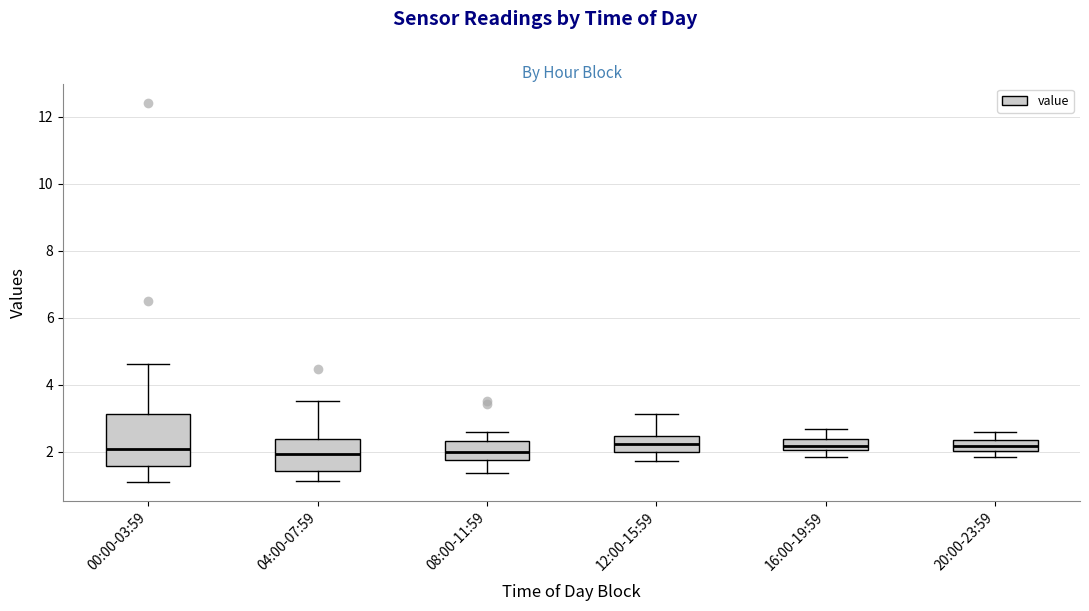

Reading left to right, read every box against the y-axis: the position of its median line, the range the box covers, and the ends of its whiskers. The values are not printed on the chart, so give them approximately, as read against the axis.

00:00-03:59: median 2.0, box 1.6 to 3.2, whiskers 1.2 to 4.6
04:00-07:59: median 2.0, box 1.4 to 2.4, whiskers 1.2 to 3.6
08:00-11:59: median 2.0, box 1.8 to 2.4, whiskers 1.4 to 2.6
12:00-15:59: median 2.2, box 2.0 to 2.4, whiskers 1.8 to 3.2
16:00-19:59: median 2.2, box 2.0 to 2.4, whiskers 1.8 to 2.6
20:00-23:59: median 2.2, box 2.0 to 2.4, whiskers 1.8 to 2.6